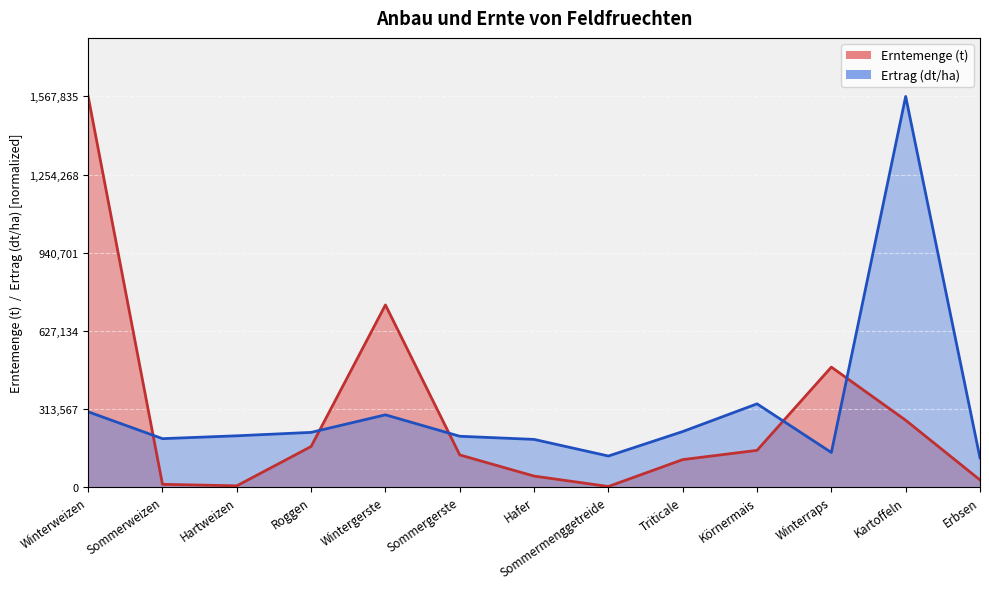

Rank the series by their maximum value, from highest to lowest.

Erntemenge (t), Ertrag (dt/ha)